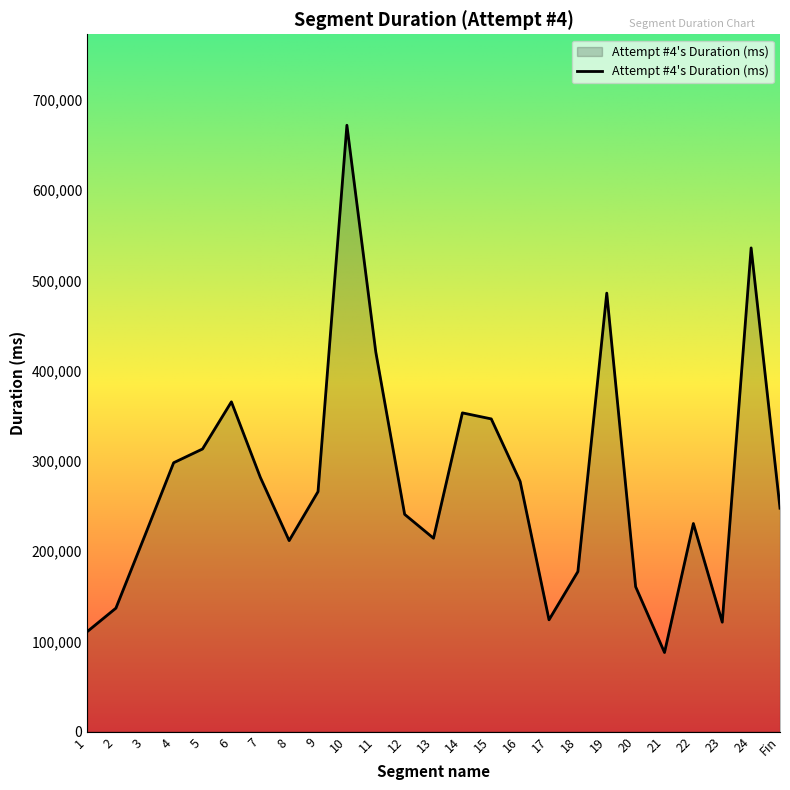

Approximately how many times larger is the value at 14 compared to 23?

2.9